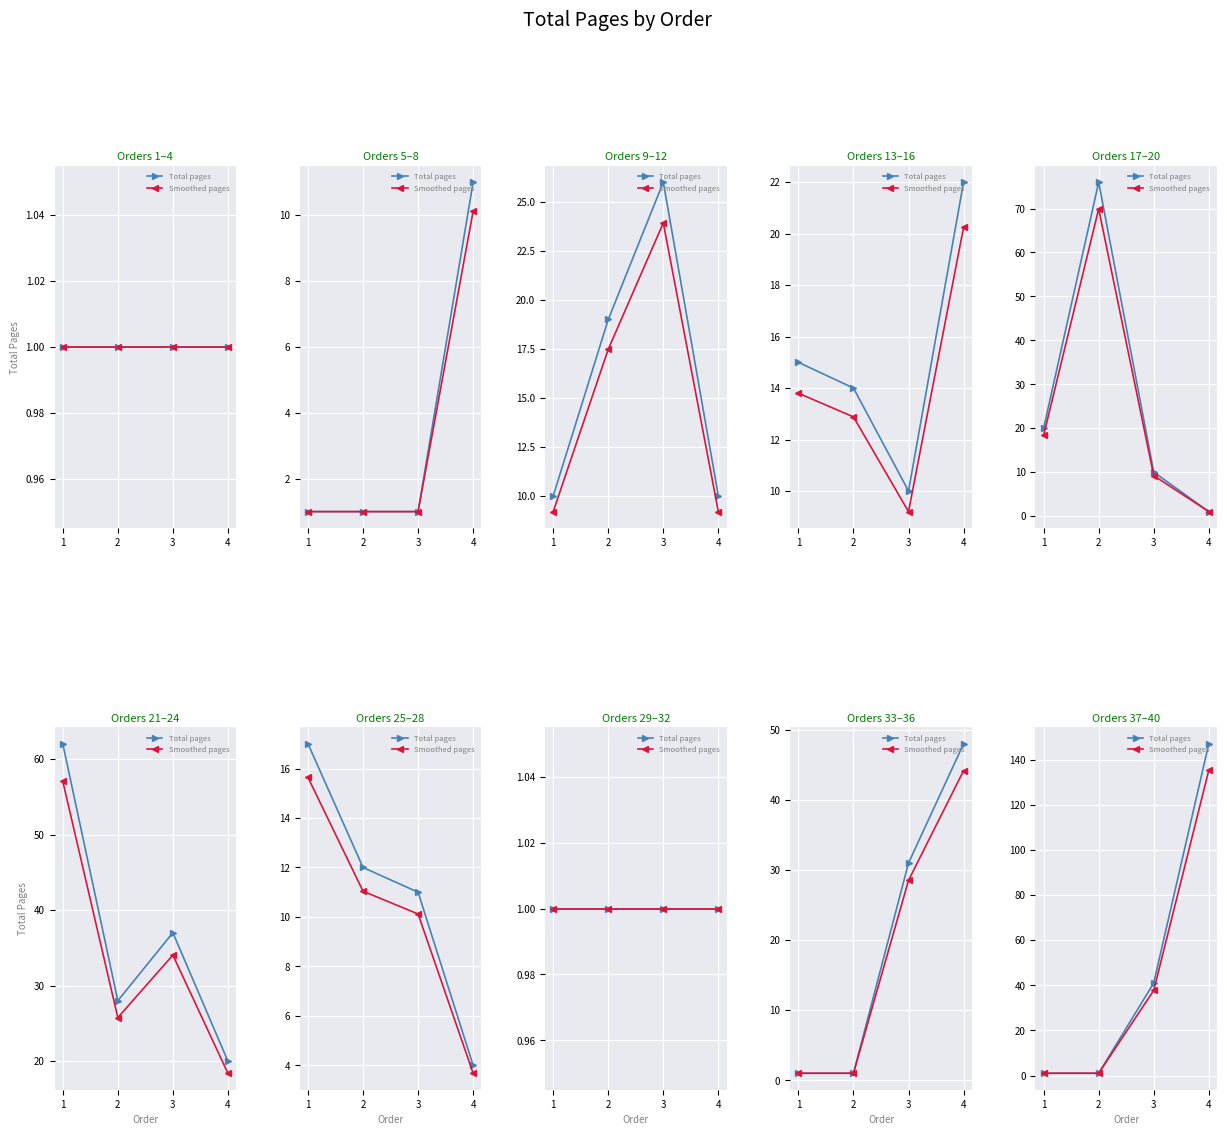

What is the lowest value of the Total pages series?

1.0